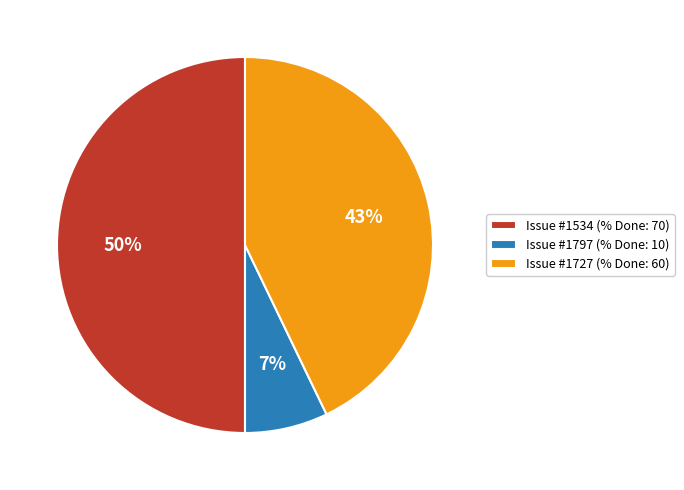

To the nearest percent, what is the average slice percentage?

33%